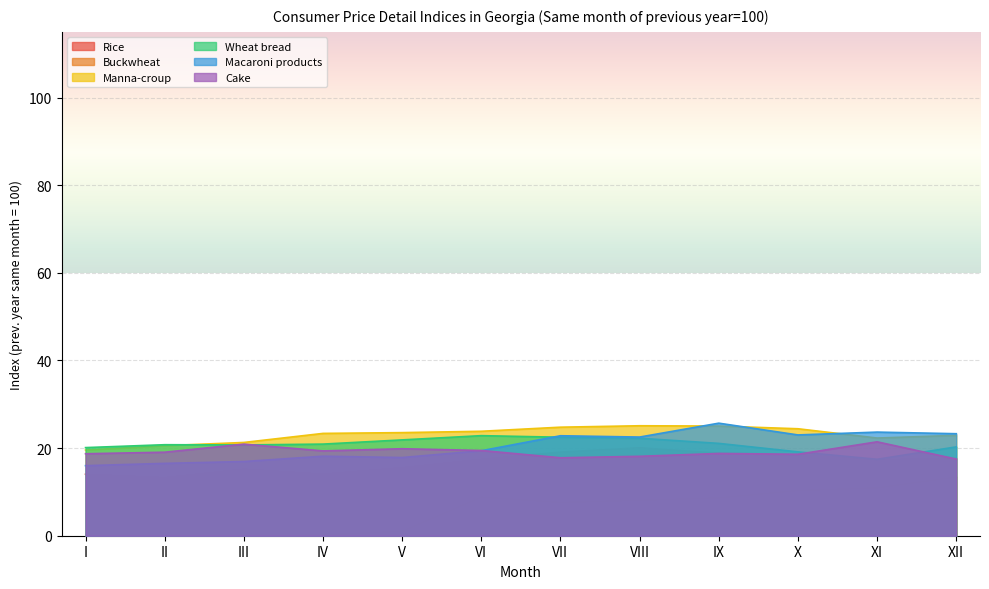

The value of Rice at VIII is 20.1. True or false?

True